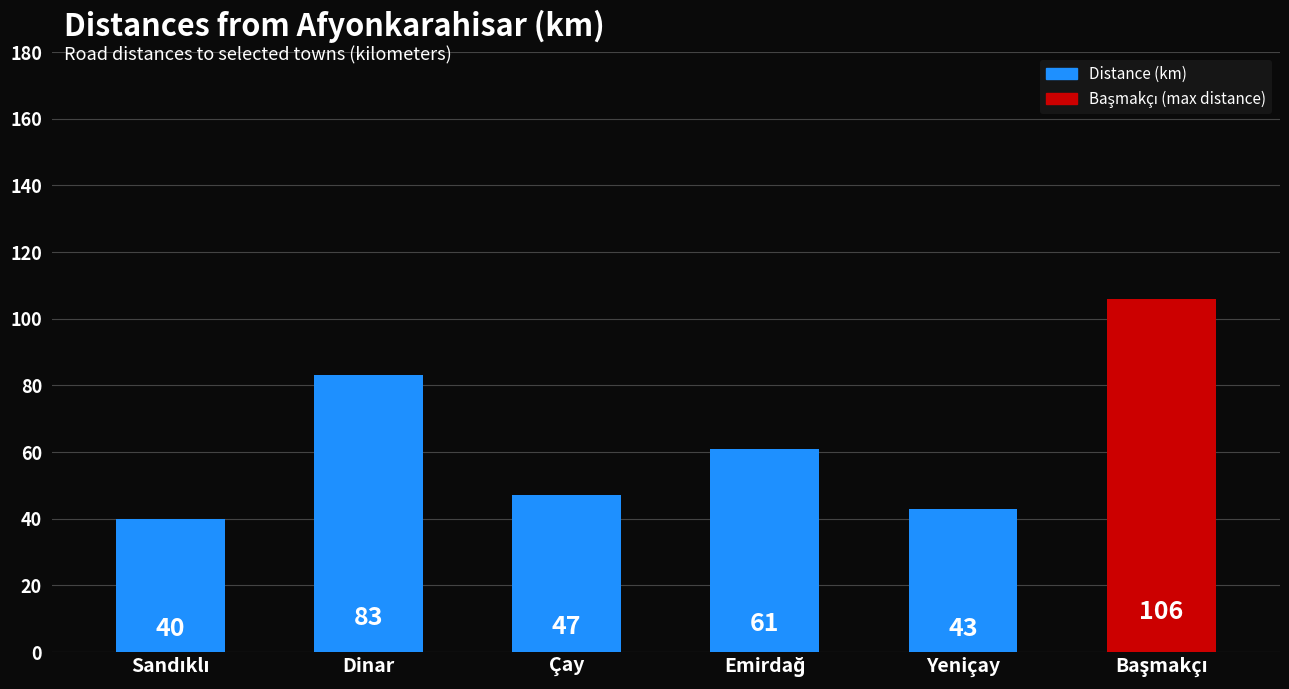

Between Dinar and Çay, which is larger?

Dinar